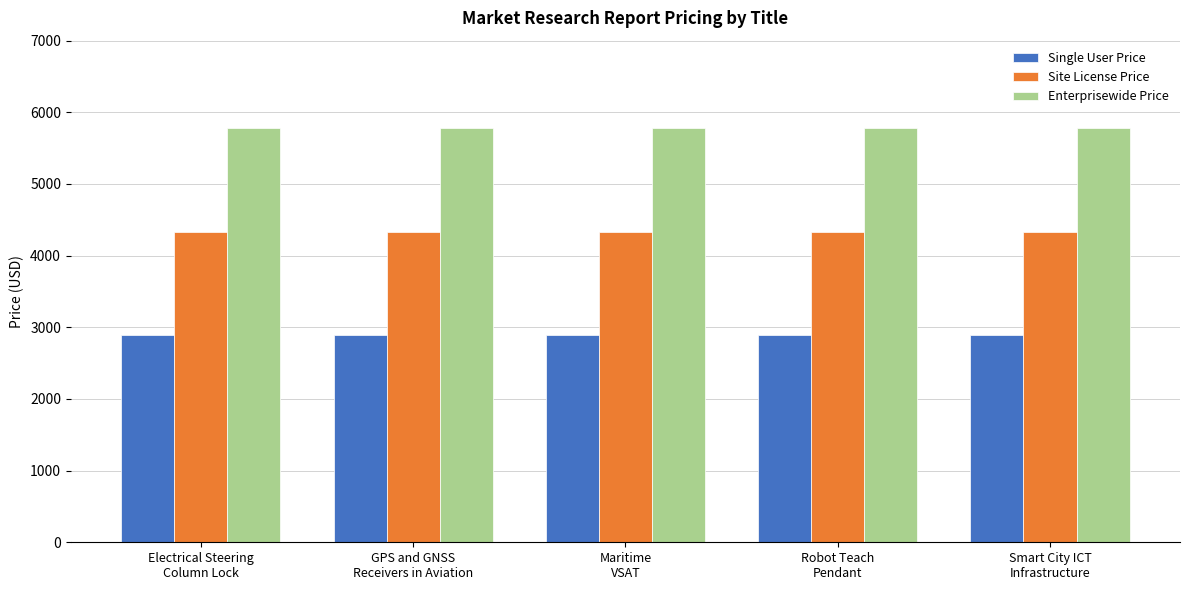

Rank the series by their average value, from highest to lowest.

Enterprisewide Price, Site License Price, Single User Price